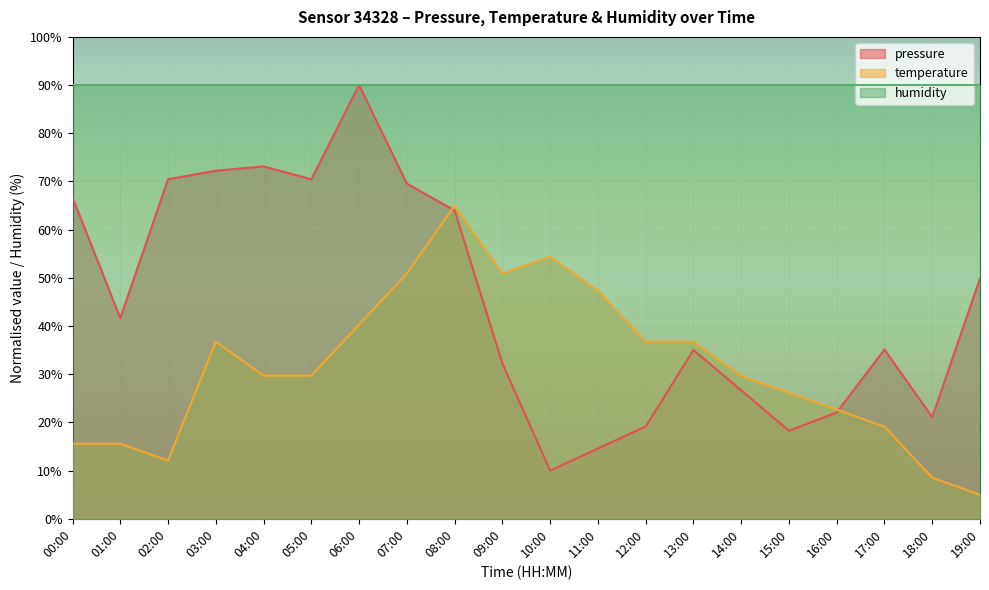

How many times do pressure and temperature cross each other?

2